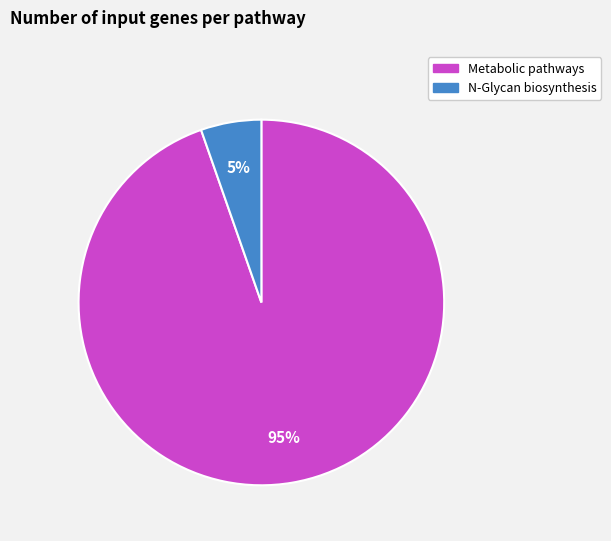

How many slices are in this pie chart?

2